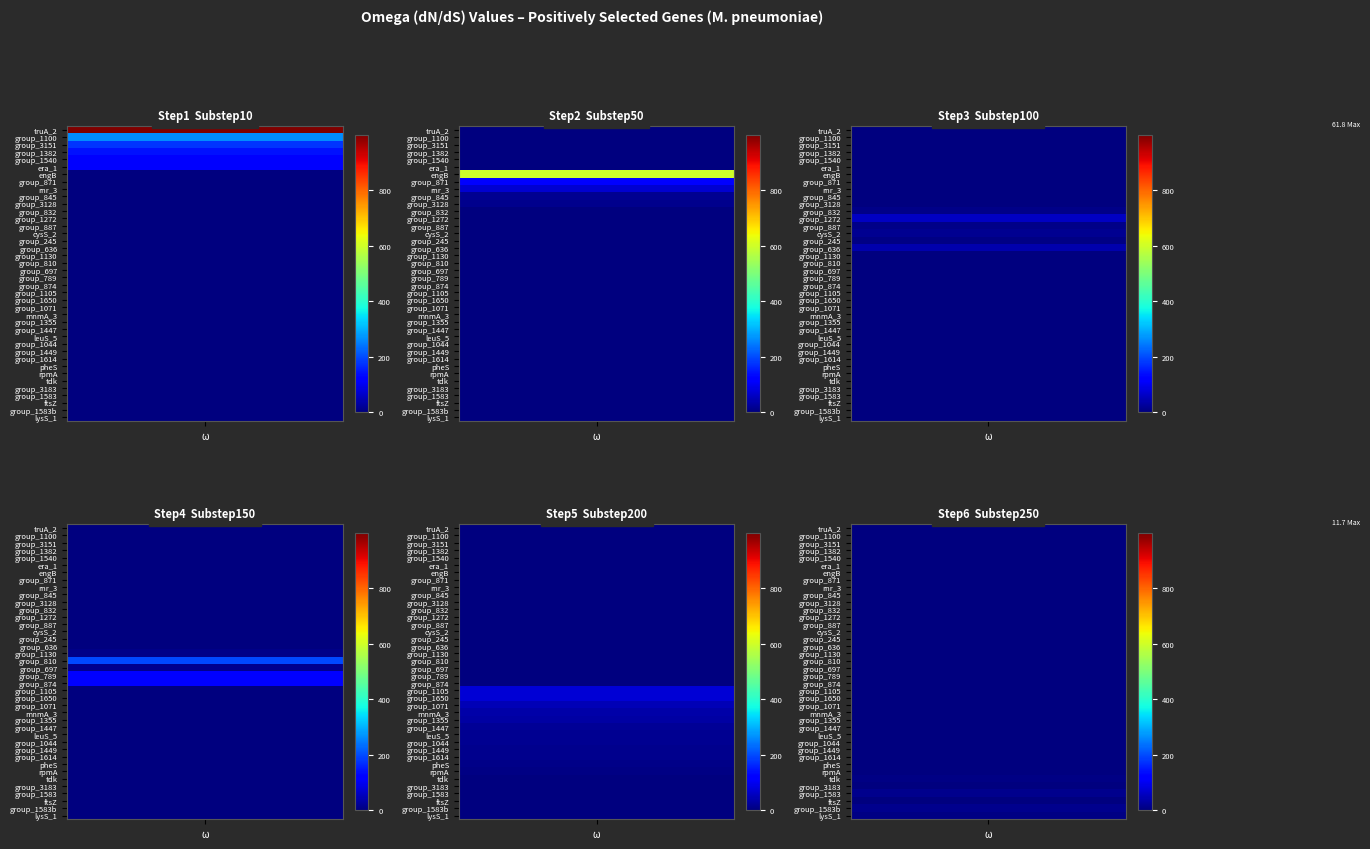

How many data points does each series have?

6